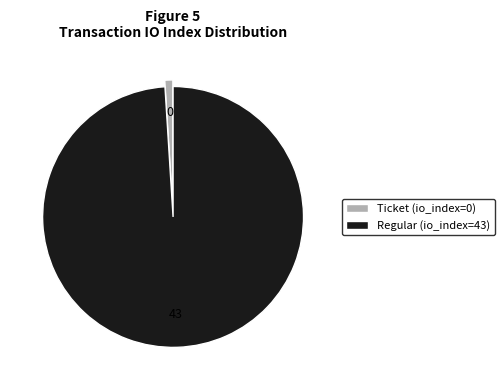

Is there a majority slice in this chart?

Yes